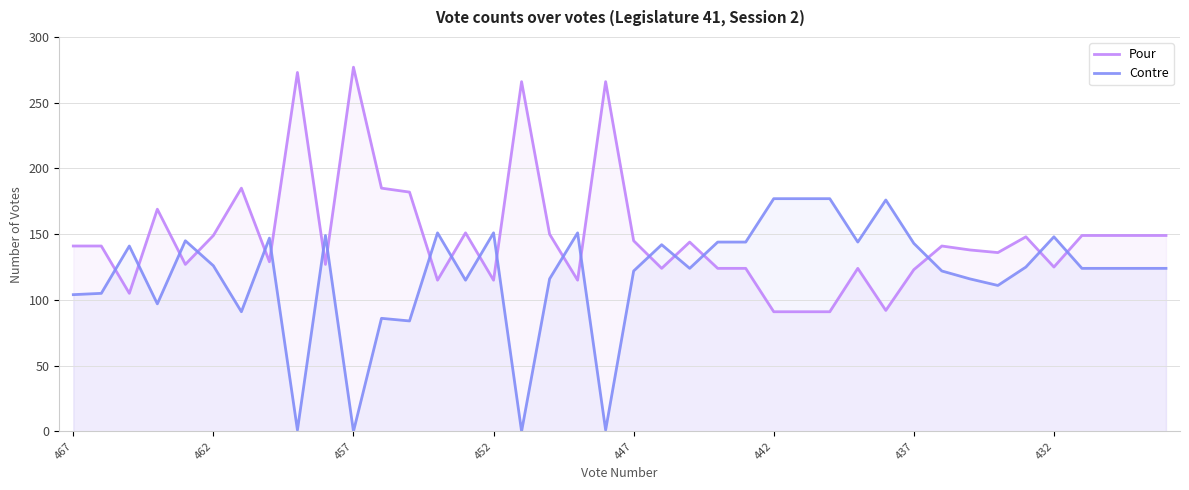

How many interior local valleys does the Contre series have?

11